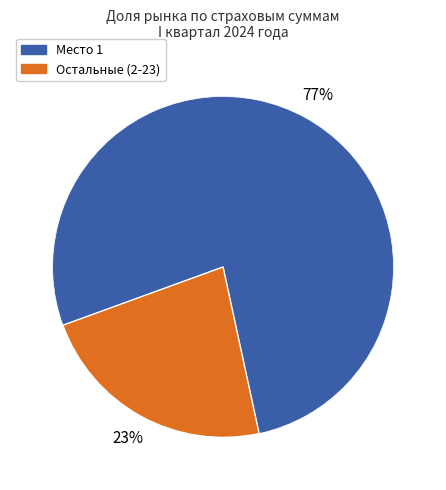

Is there any slice that represents more than half of the pie?

Yes